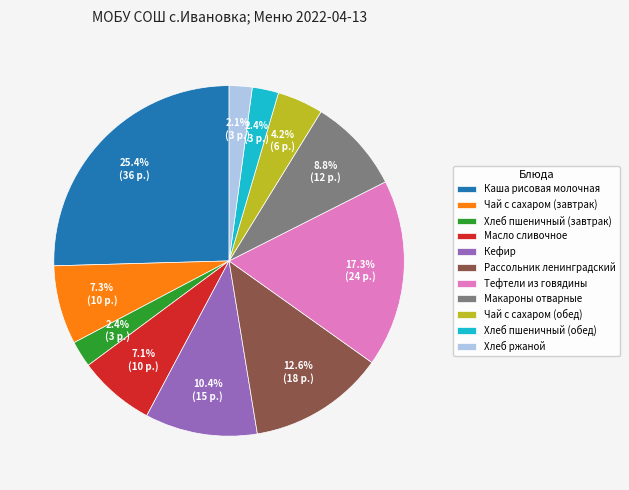

To the nearest percent, what is the difference between the largest and smallest slice percentages?

23%